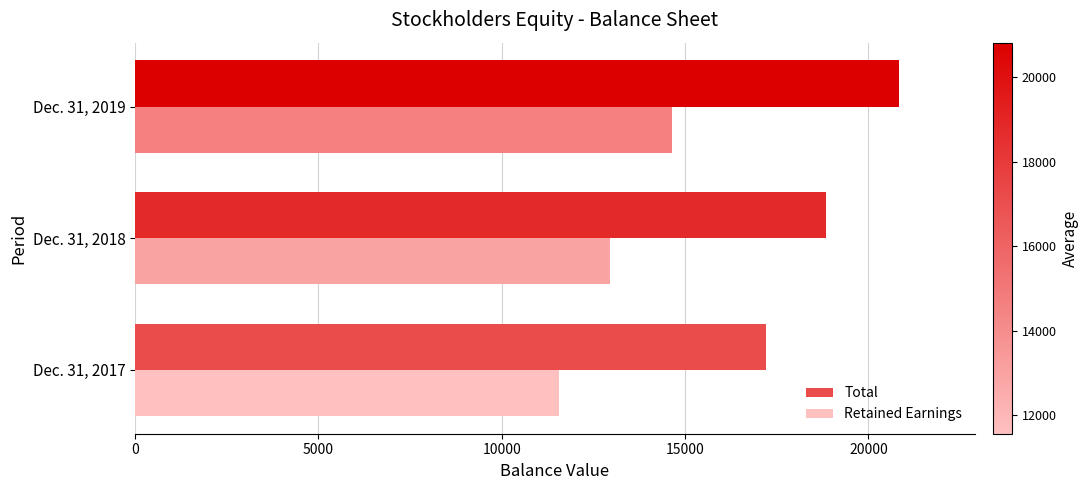

At which category does the chart reach its peak across all series?

Dec. 31, 2019